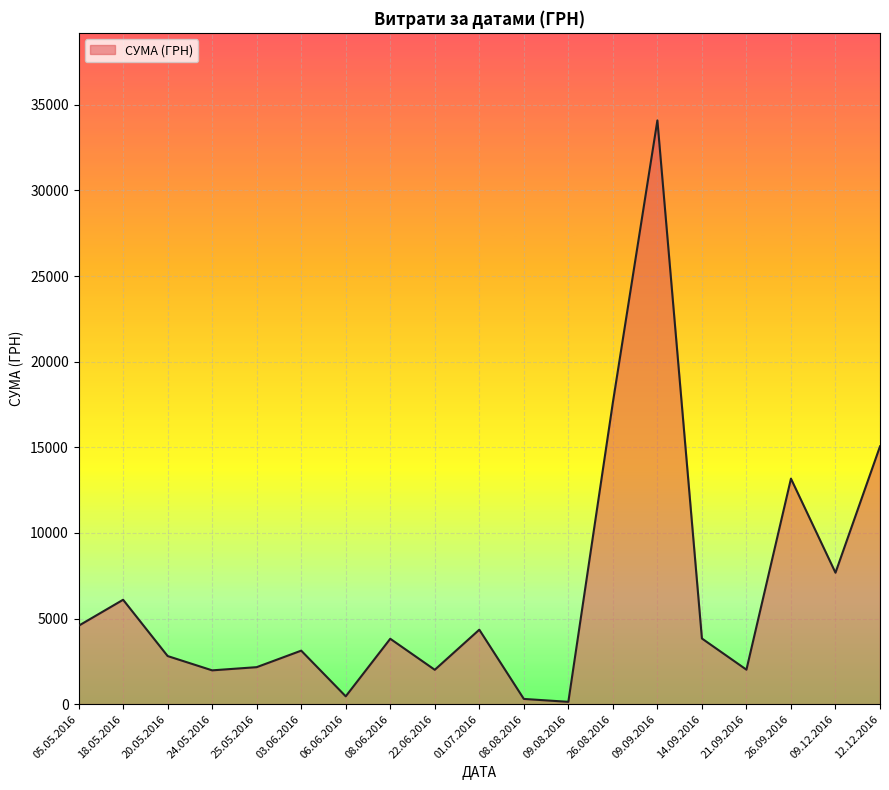

What is the difference between the maximum and minimum values?

33951.9